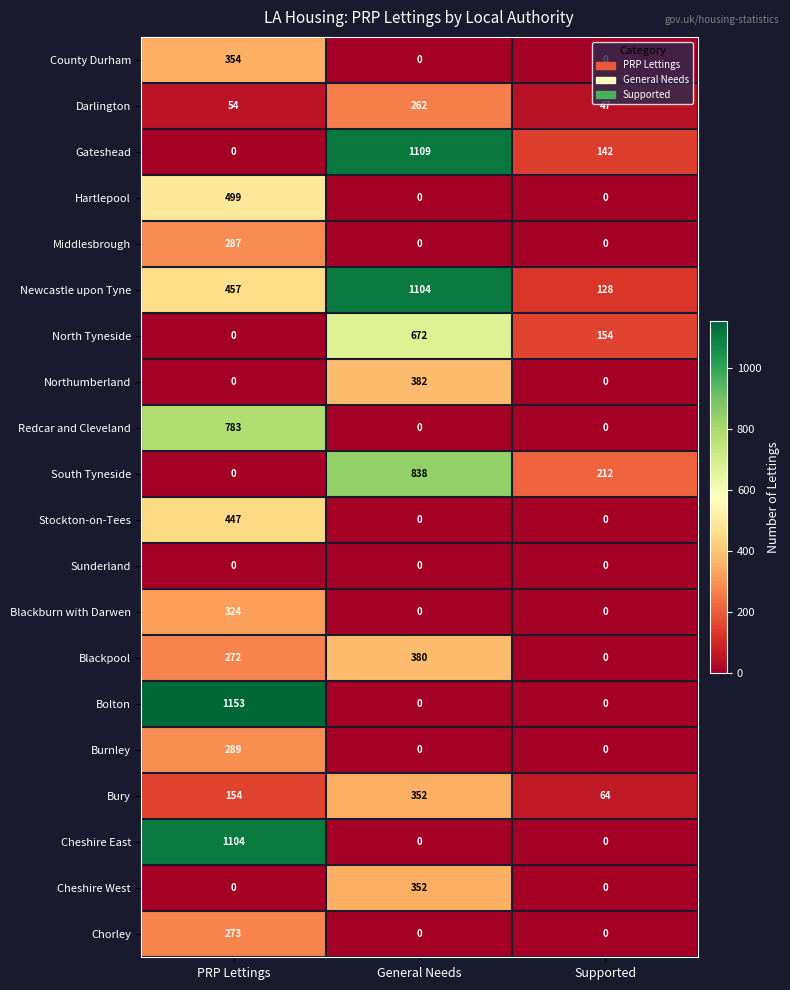

What is the sum of all Cheshire West values?

352